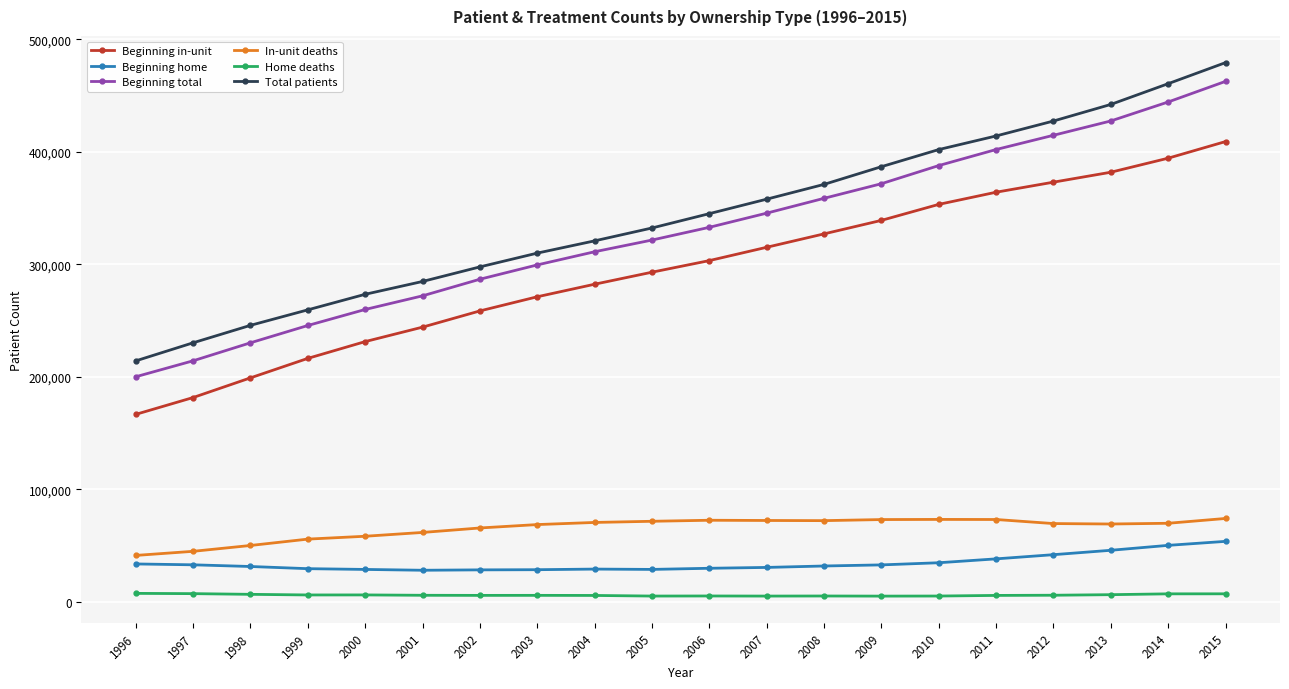

What is the sum of all Beginning total values?

6588807